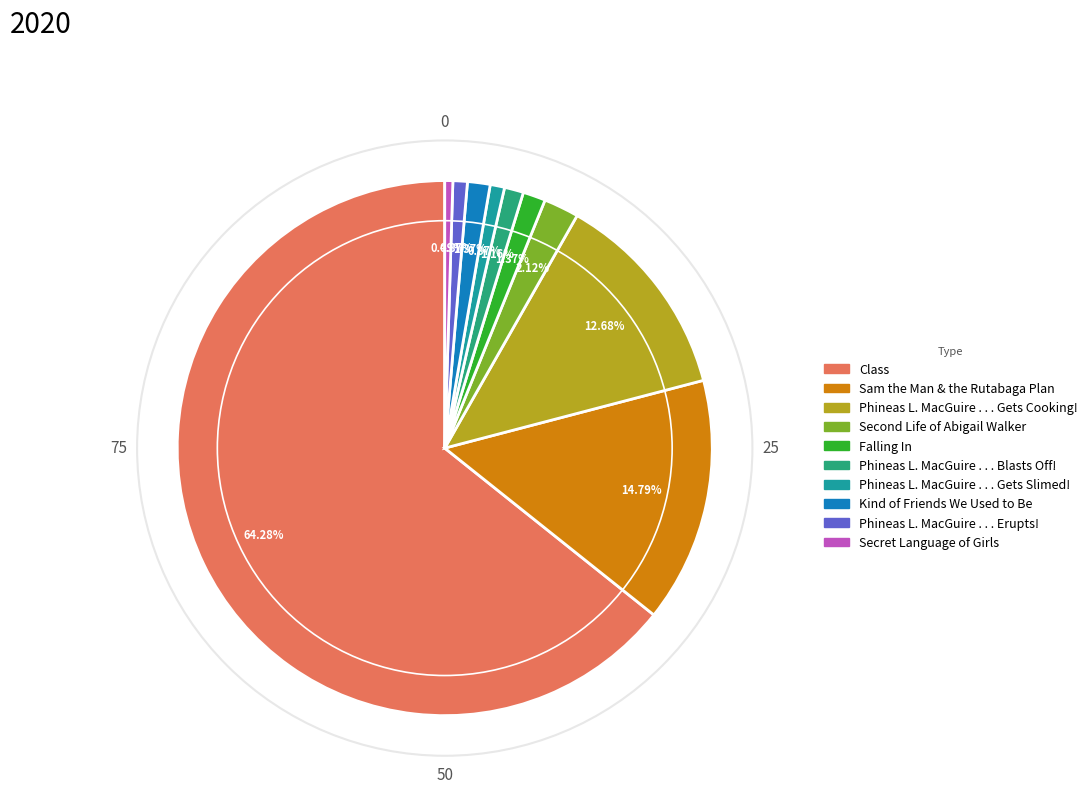

The Phineas L. MacGuire . . . Blasts Off! slice represents 8% of the pie. True or false?

False